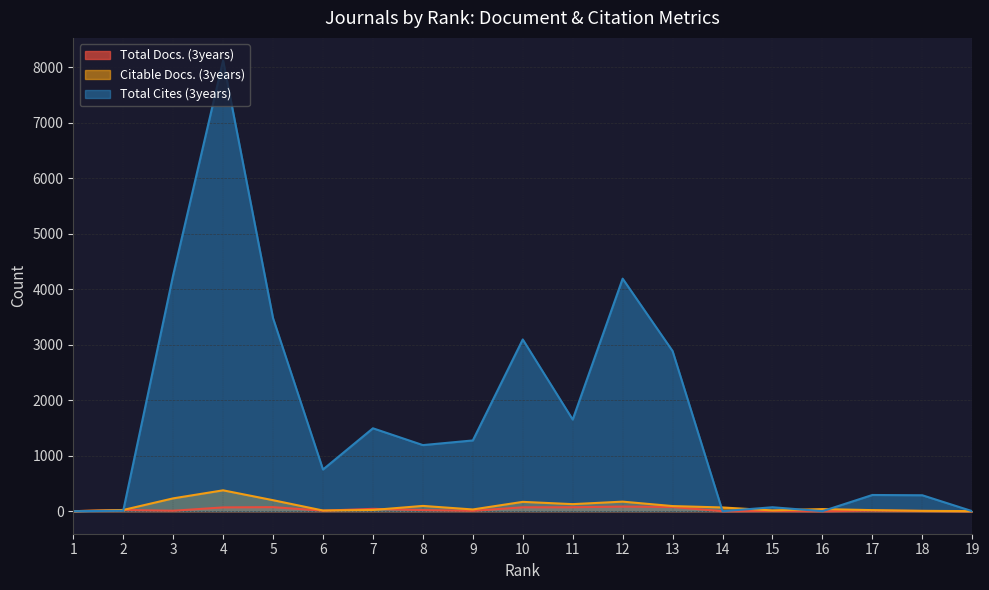

What are all the series names shown in the legend?

Total Docs. (3years), Citable Docs. (3years), Total Cites (3years)